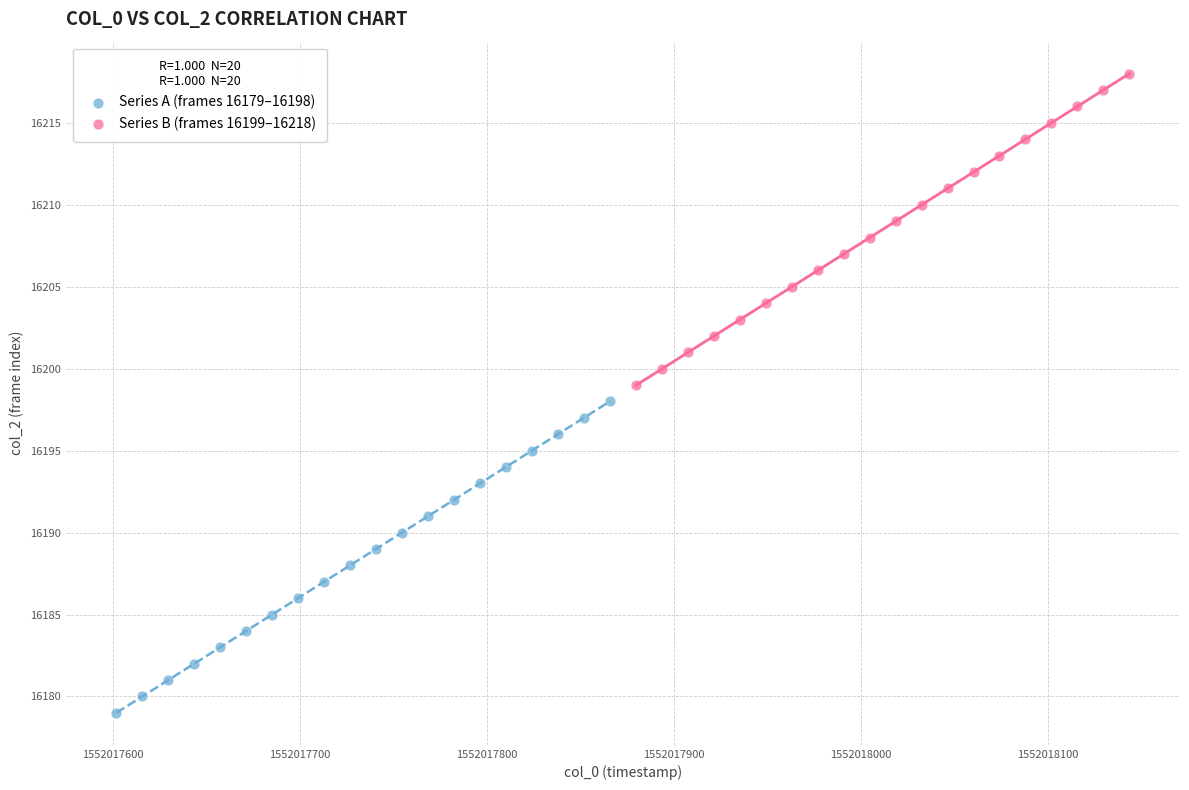

Which series reaches the maximum Y coordinate?

Series B (frames 16199–16218)